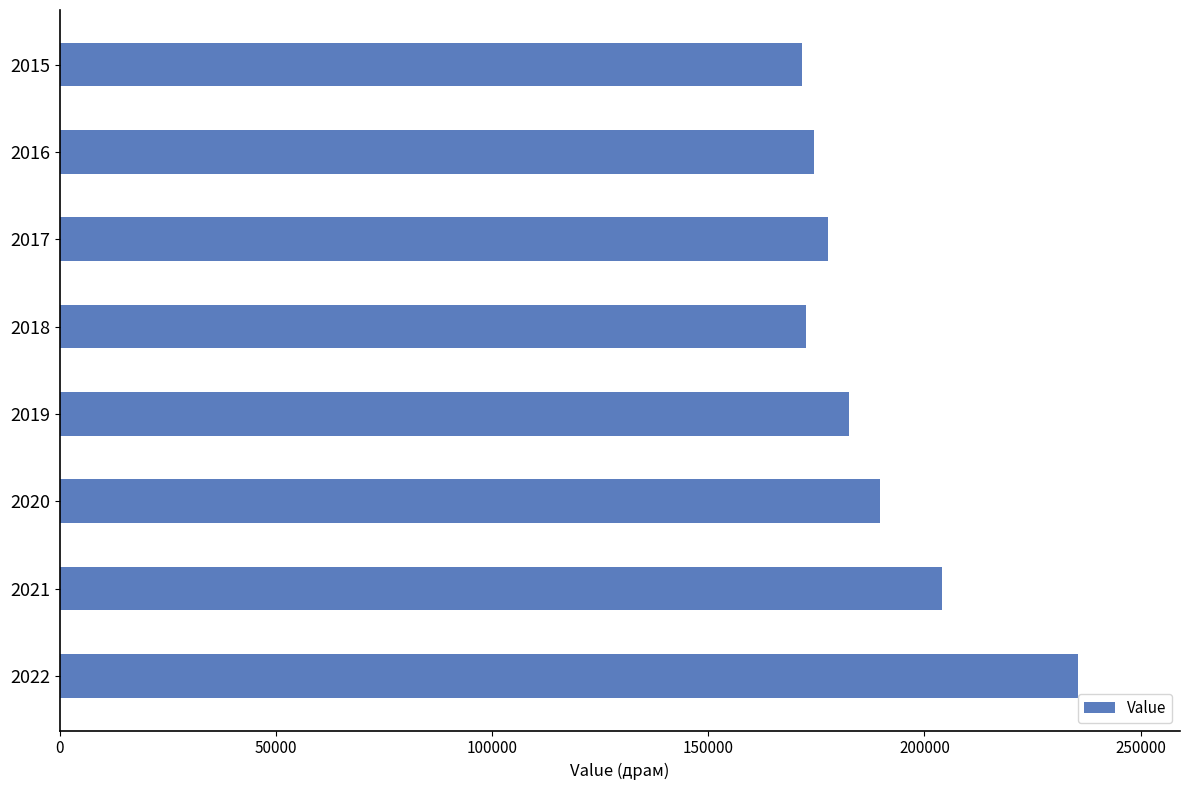

What is the value of the 1st bar from the top?

171615